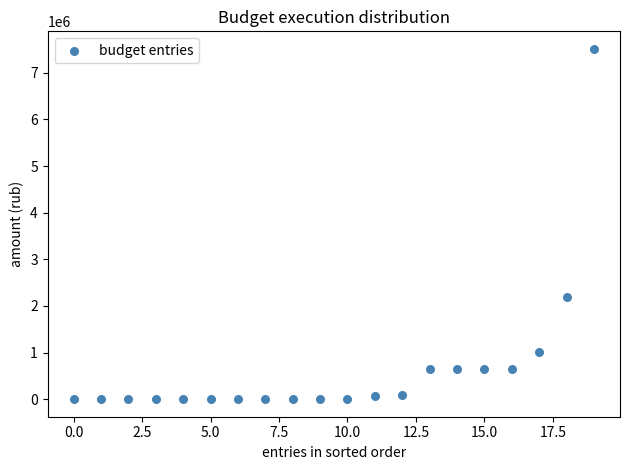

What Y value in the scatter plot is closest to 3756089?

2193000.0